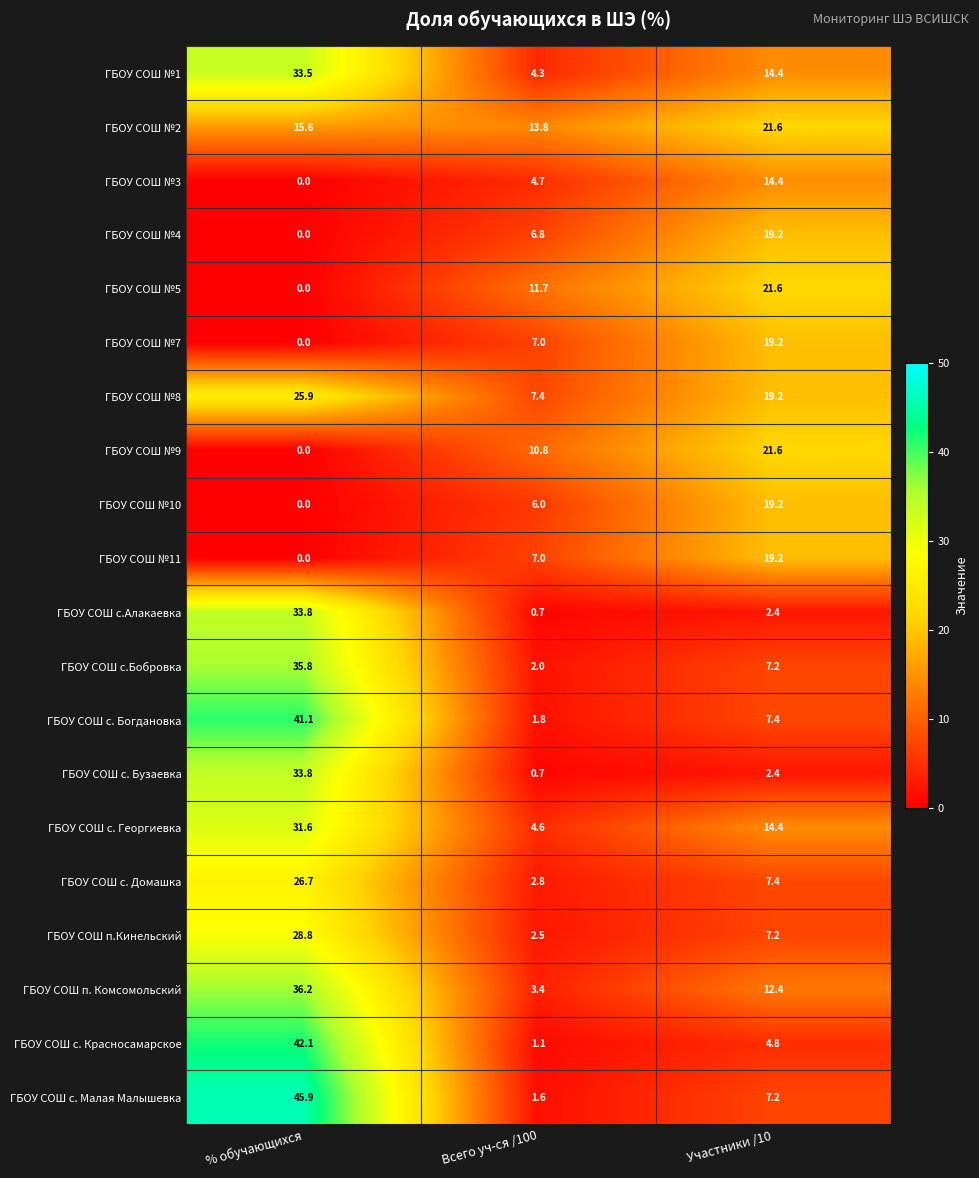

What is the difference between the maximum and minimum values in the ГБОУ СОШ №11 series?

19.2